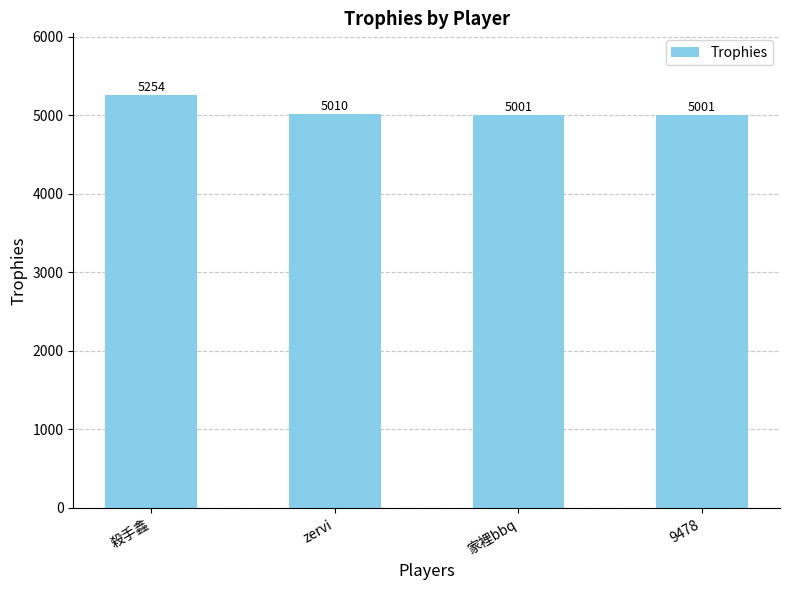

What is the greatest value displayed?

5254